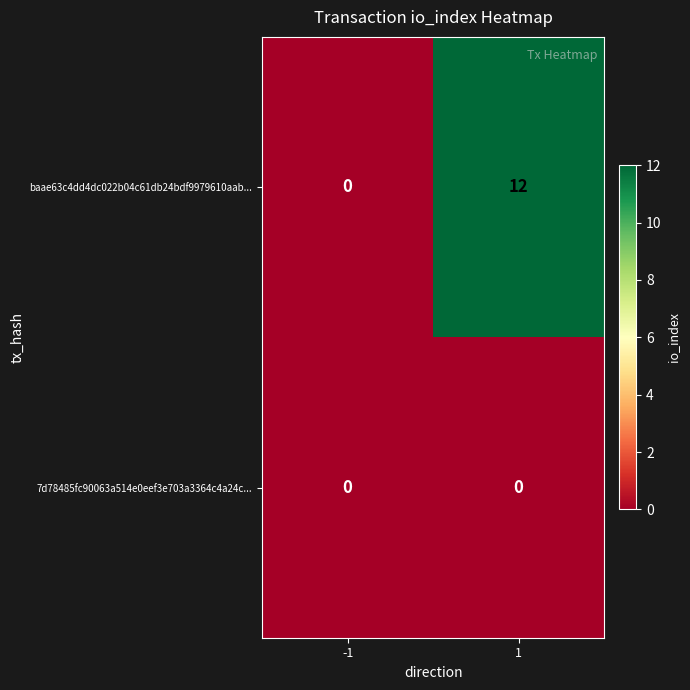

What is the average value of the baae63c4dd4dc022b04c61db24bdf9979610aab... series?

6